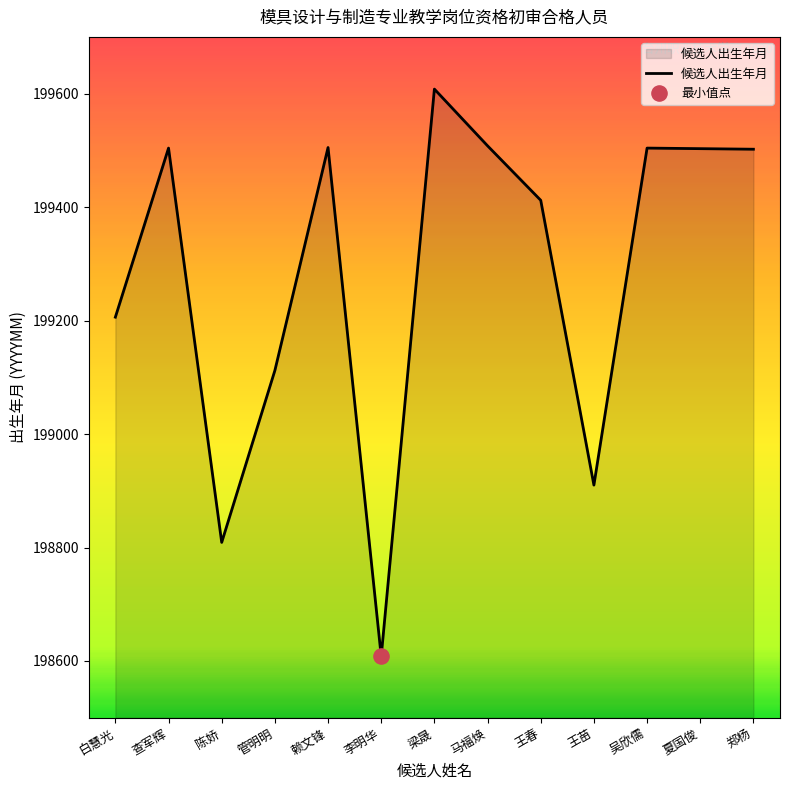

Which has a higher value, 白慧光 or 吴欣儒?

吴欣儒